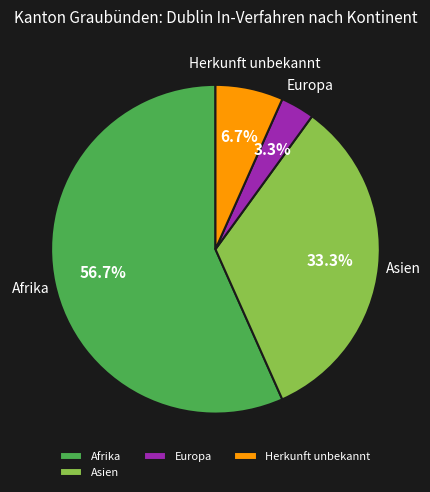

True or false: Afrika accounts for 57% of the total.

True